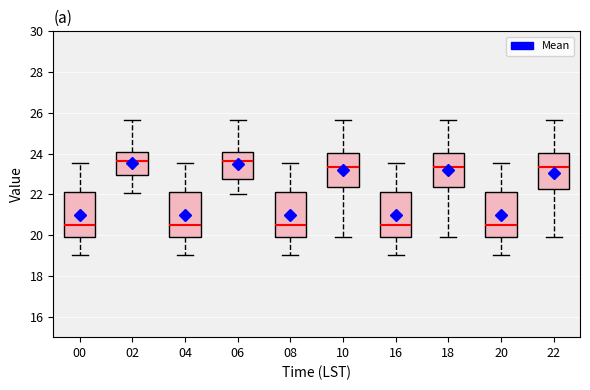

Reading left to right, transcribe this box plot: for each box, give where its median line is, the range the box spans, and where its two whiskers end, as read against the y-axis. The values are not printed on the chart, so give them approximately, as read against the axis.

00: median 20.6, box 20.0 to 22.2, whiskers 19.0 to 23.6
02: median 23.6, box 23.0 to 24.0, whiskers 22.0 to 25.6
04: median 20.6, box 20.0 to 22.2, whiskers 19.0 to 23.6
06: median 23.6, box 22.8 to 24.0, whiskers 22.0 to 25.6
08: median 20.6, box 20.0 to 22.2, whiskers 19.0 to 23.6
10: median 23.4, box 22.4 to 24.0, whiskers 20.0 to 25.6
16: median 20.6, box 20.0 to 22.2, whiskers 19.0 to 23.6
18: median 23.4, box 22.4 to 24.0, whiskers 20.0 to 25.6
20: median 20.6, box 20.0 to 22.2, whiskers 19.0 to 23.6
22: median 23.4, box 22.2 to 24.0, whiskers 20.0 to 25.6